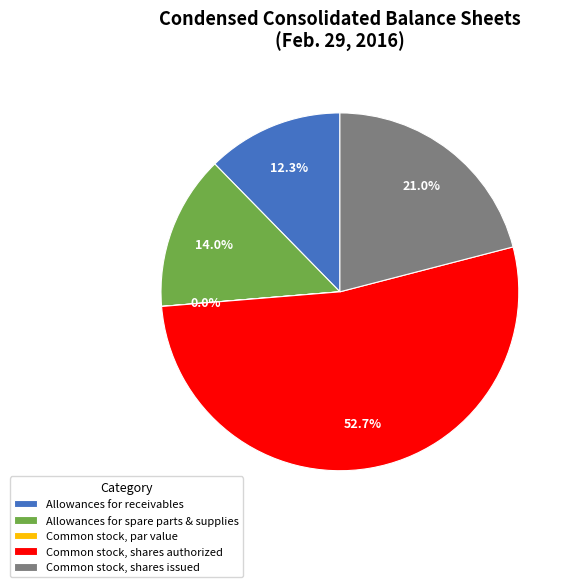

Which category has the biggest portion of the pie?

Common stock, shares authorized